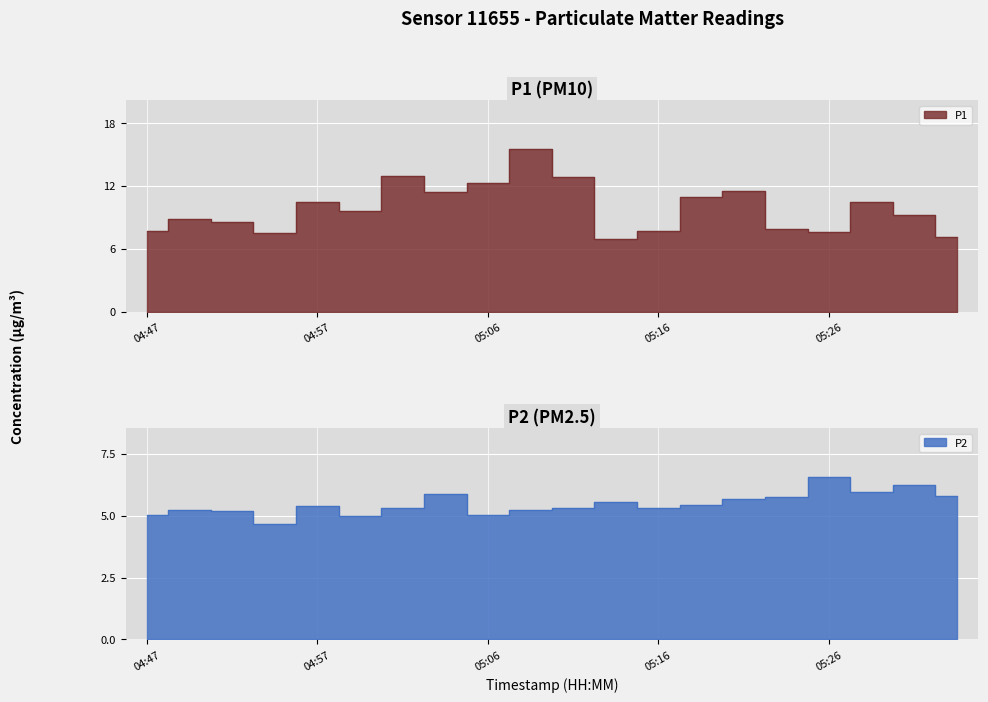

Where is the first local maximum for P2?

04:49